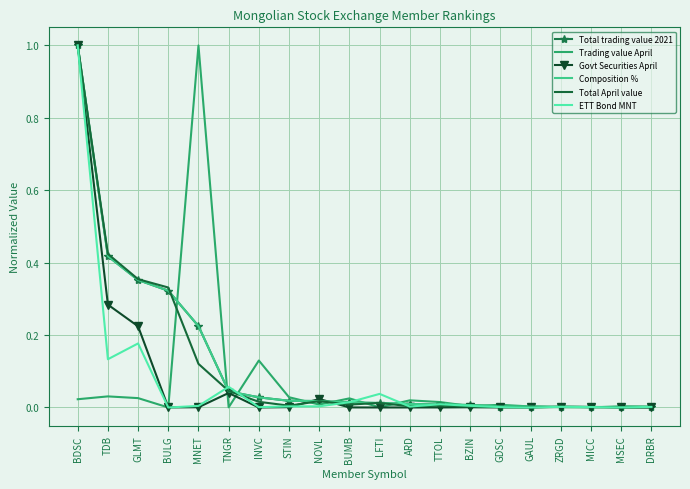

What is the difference between the Govt Securities April values at BDSC and GAUL?

1.0